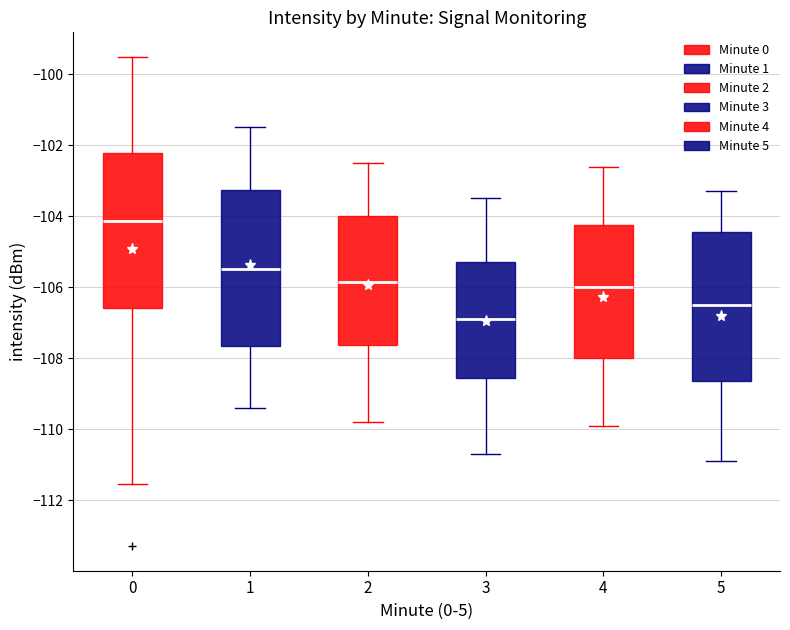

Which box has the highest median line?

0